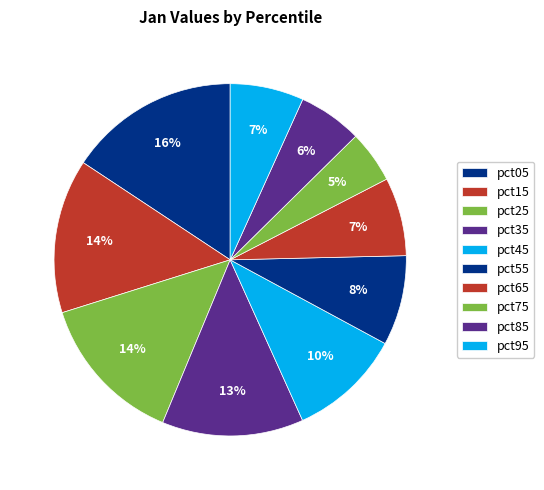

Is it true that pct75 is 5% of the pie?

True